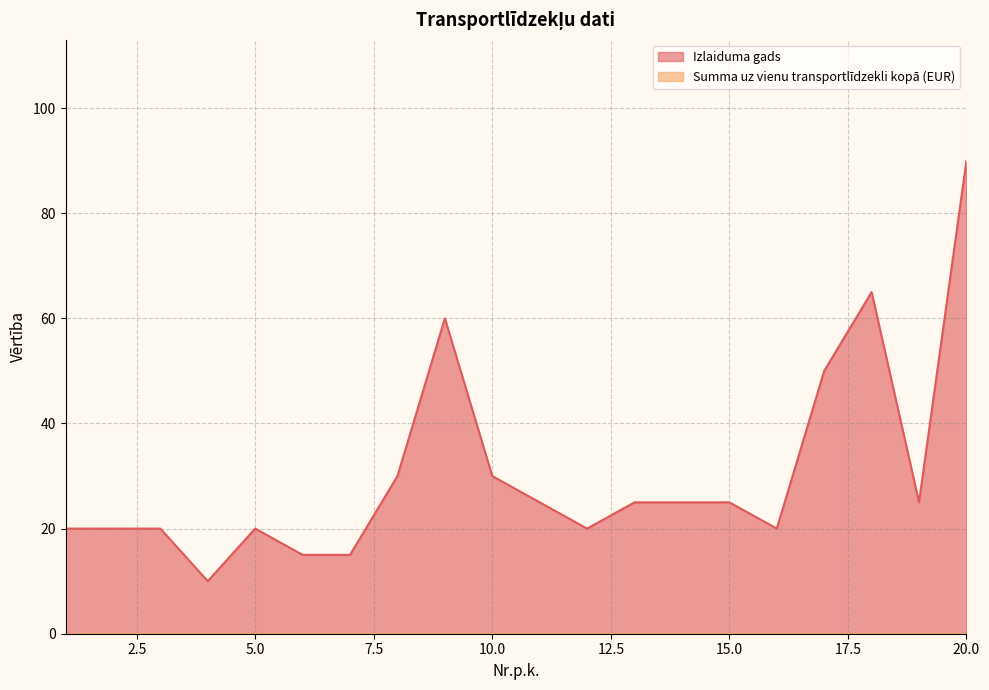

What is the greatest value displayed?

90